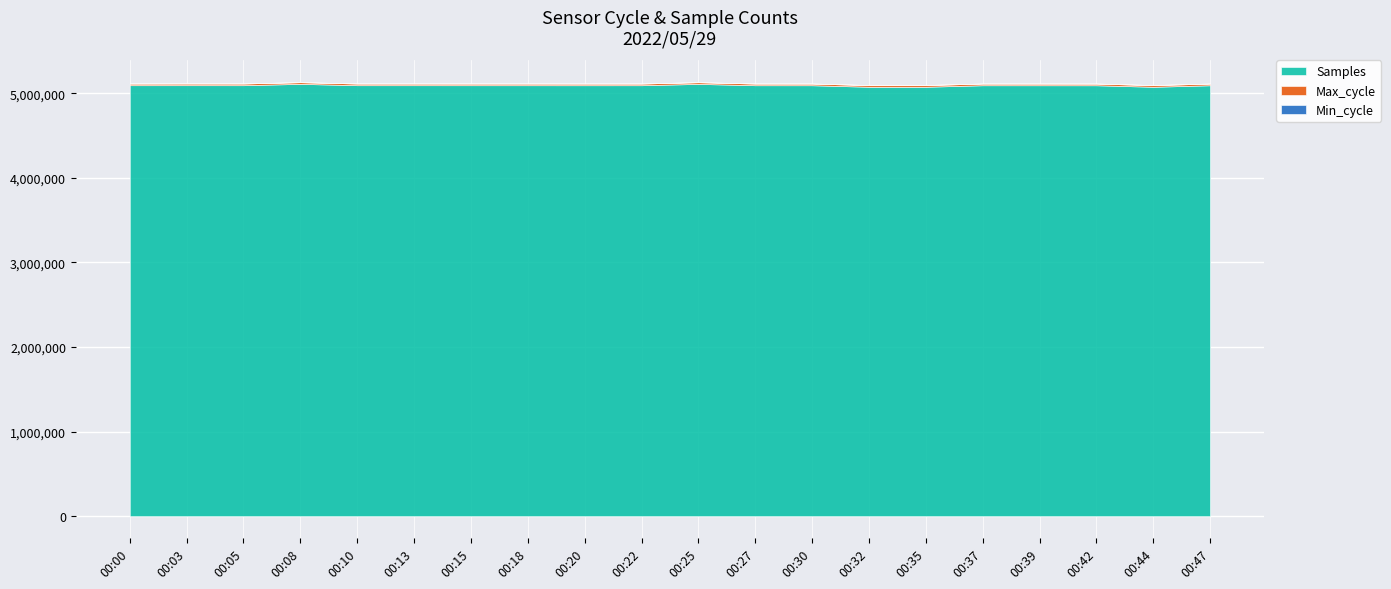

Reading right to left, list all the values displayed in this chart.

Samples: 5094486	5076327	5094450	5094631	5094715	5076565	5076530	5094721	5094803	5110572	5094979	5094902	5094981	5095061	5095162	5095104	5110985	5095153	5095352	5095133
Max_cycle: 19916	19920	19920	19974	20002	20371	19970	19916	19920	19996	19916	19938	20049	19912	19932	20013	19938	20395	20430	19927
Min_cycle: 28	28	28	28	28	28	28	28	28	28	28	28	28	28	28	28	28	28	28	28